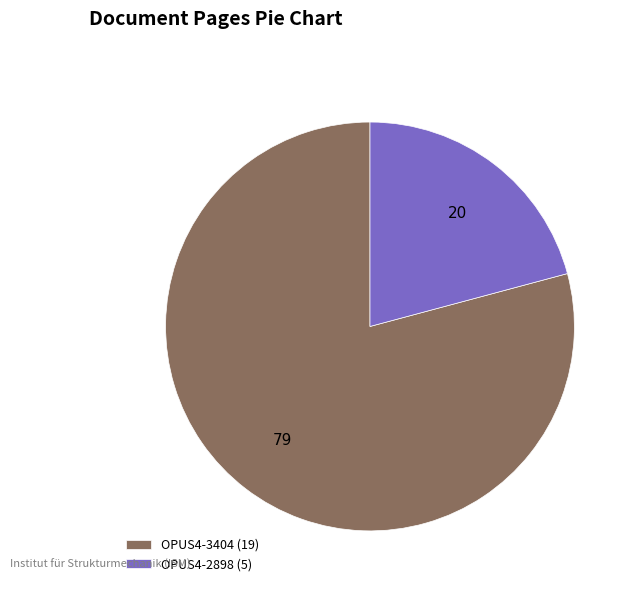

Is OPUS4-2898 the majority of the pie?

No